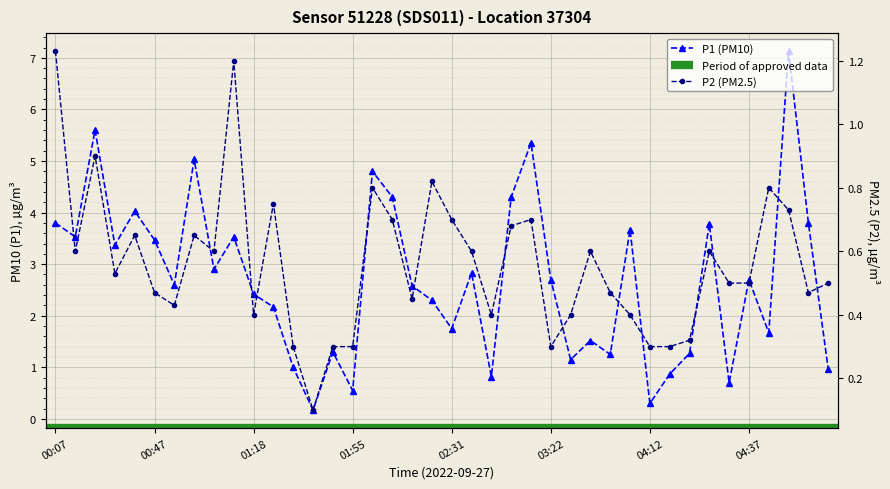

What is the greatest value displayed?

7.1